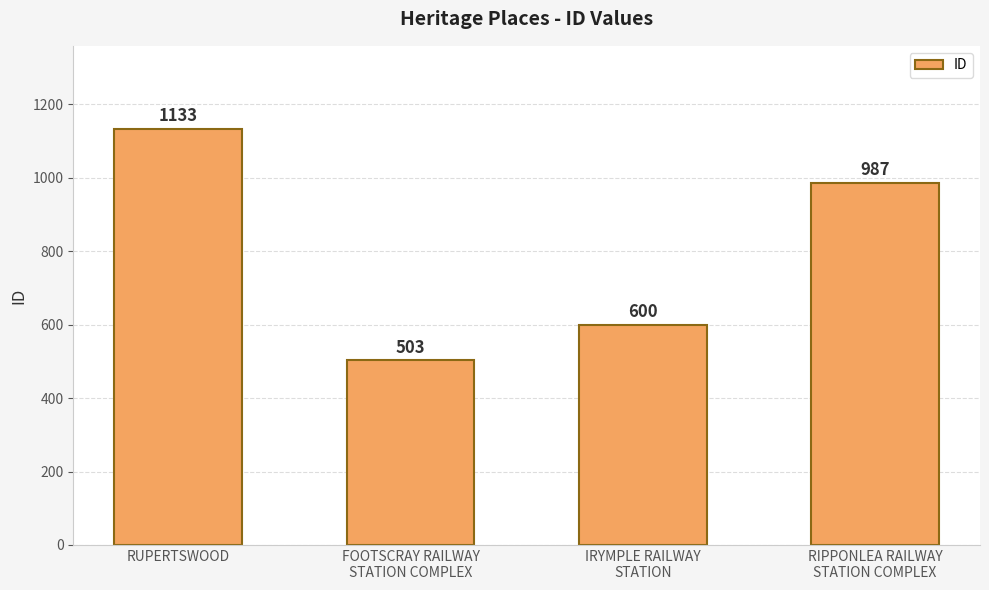

What is the greatest value displayed?

1133